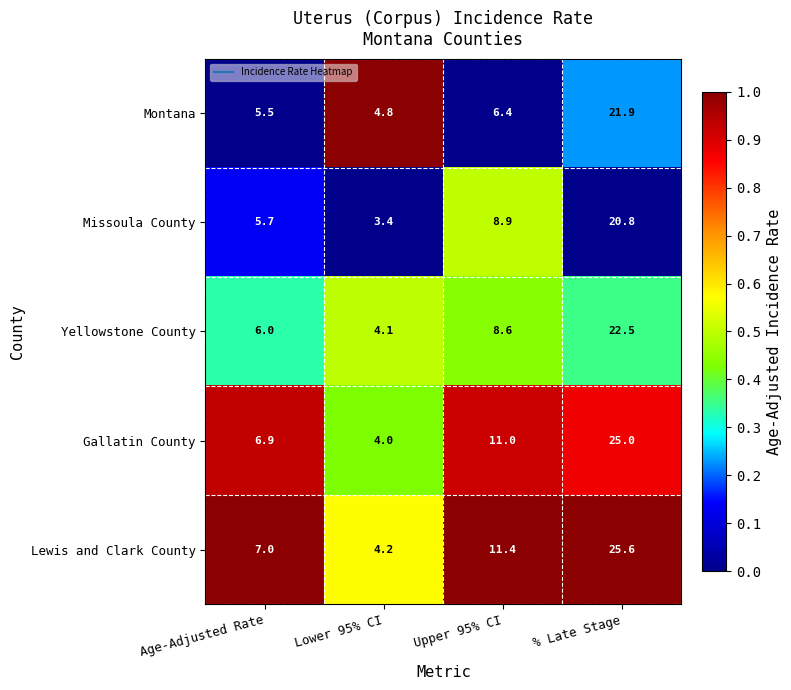

What is the approximate value of Missoula County at Age-Adjusted Rate?

5.7